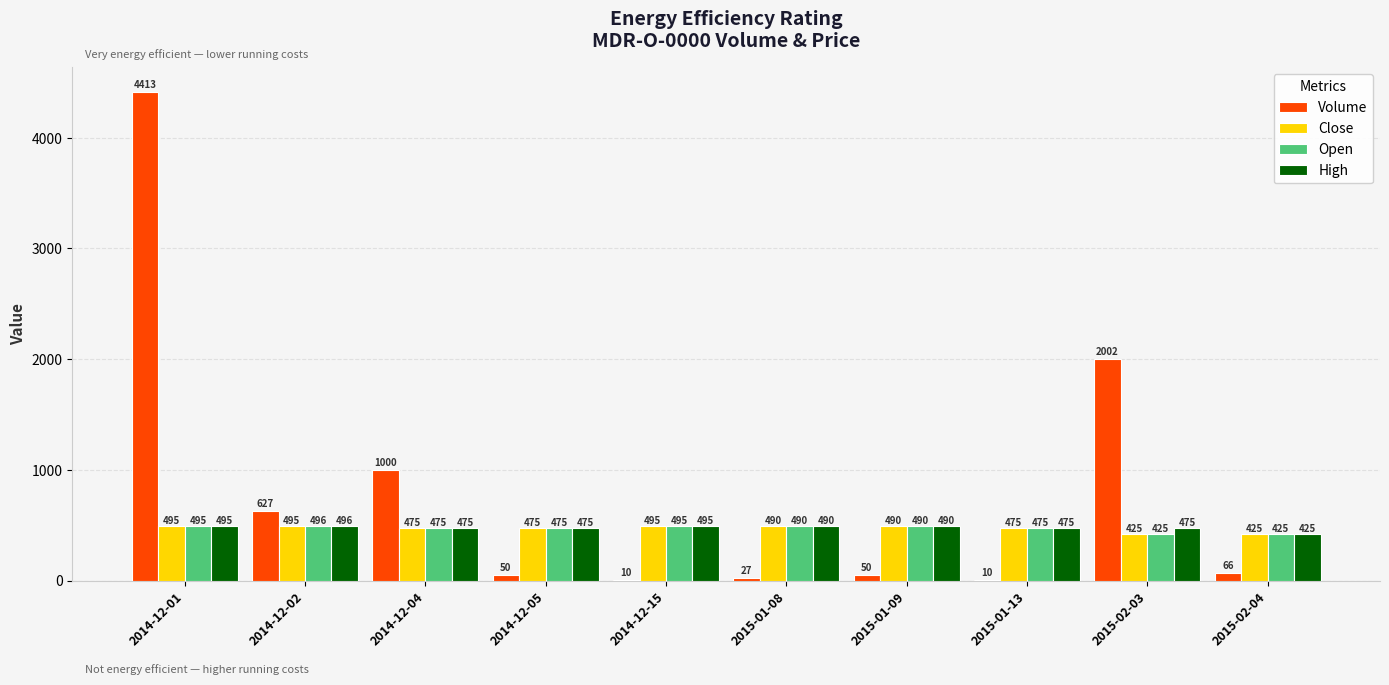

Are the bars horizontal?

No